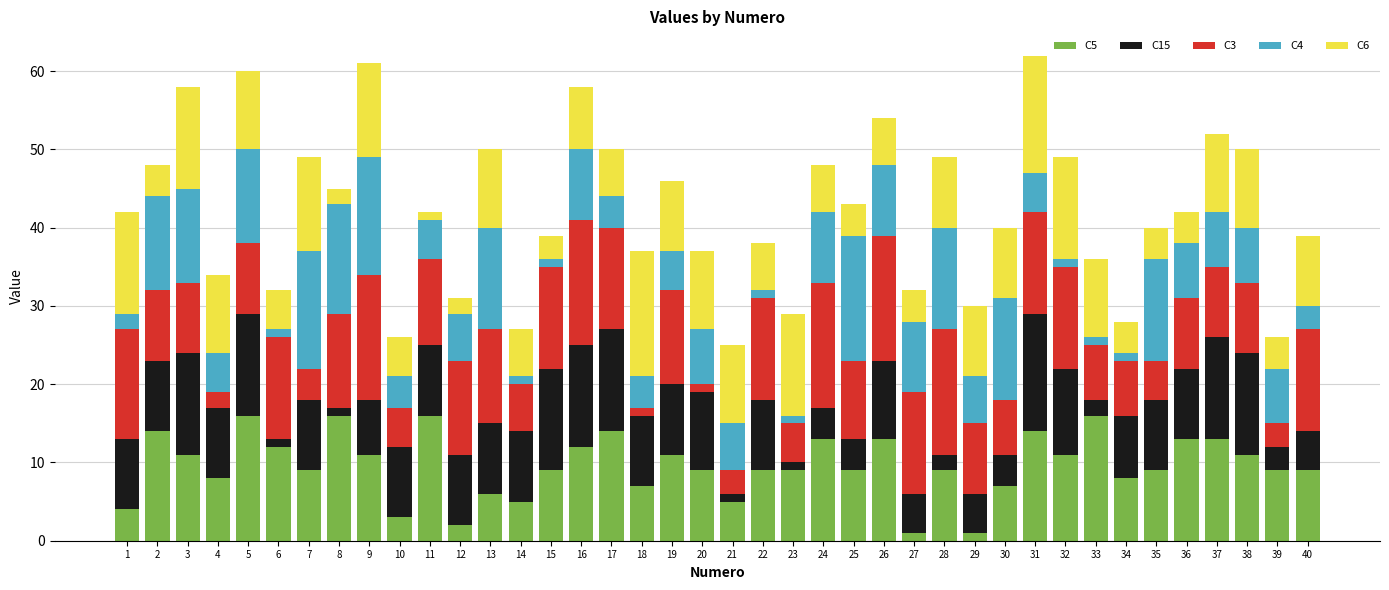

What is the total value across all series at 31?

62